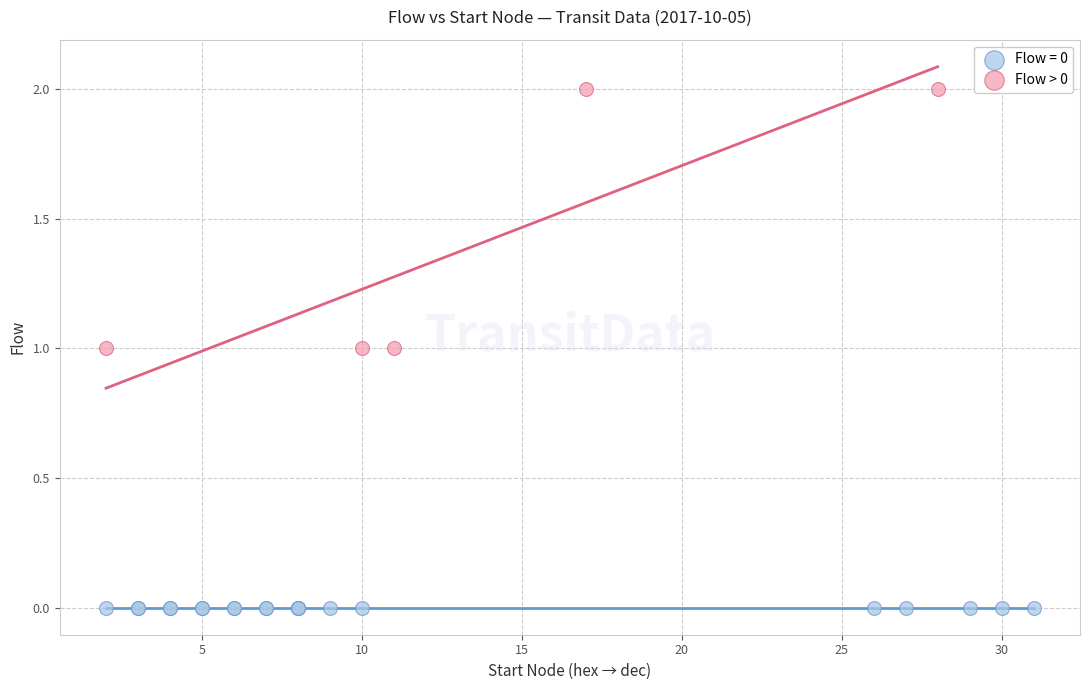

Which series reaches the maximum Y coordinate?

Flow > 0